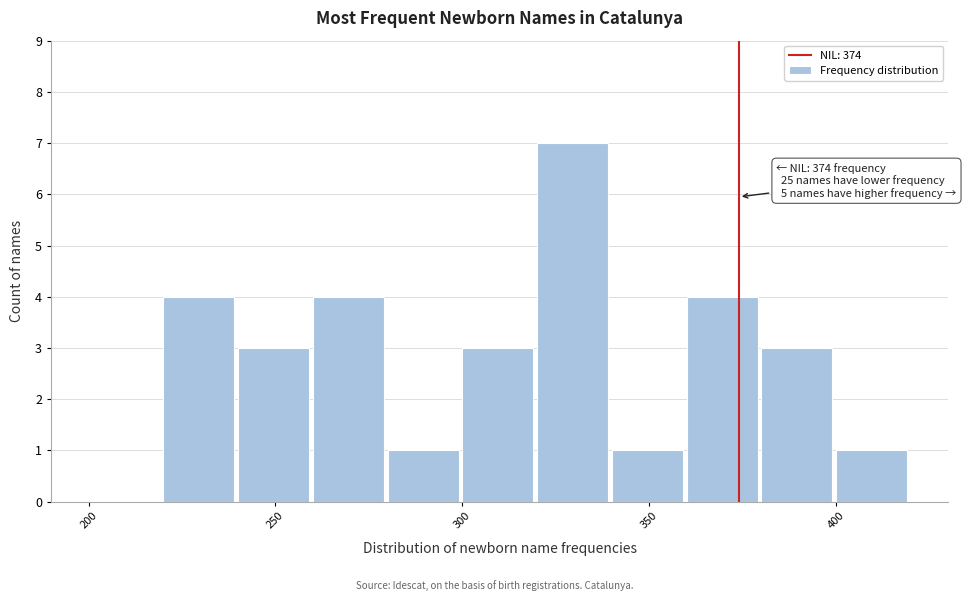

Which range on the x-axis has the tallest bar?

320 to 340